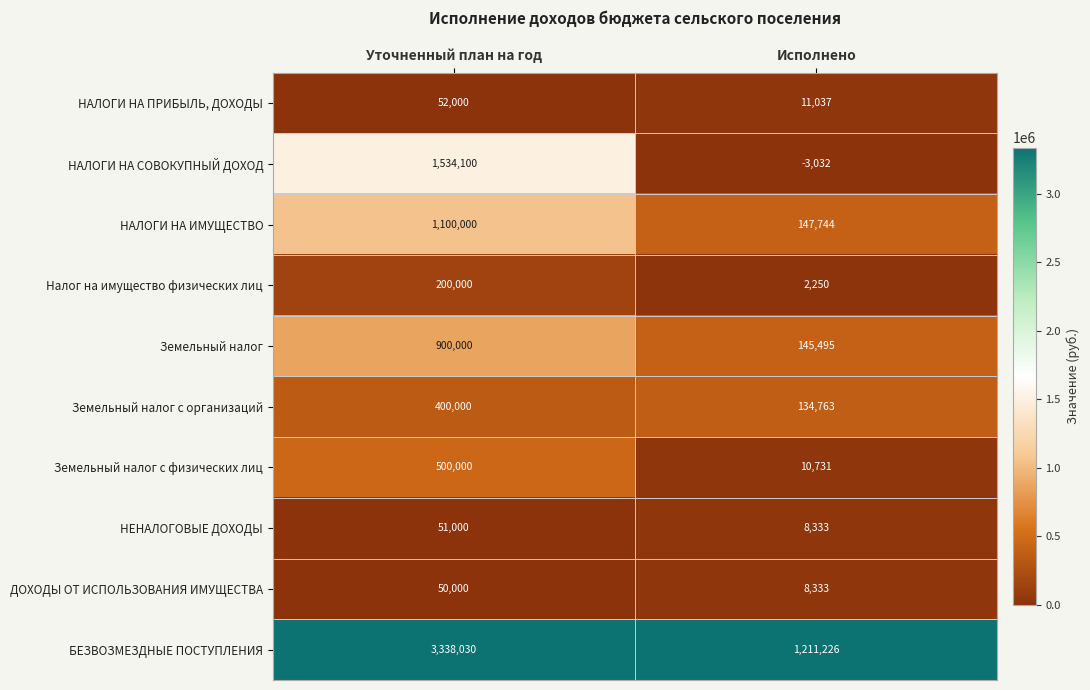

What is the lowest value of the ДОХОДЫ ОТ ИСПОЛЬЗОВАНИЯ ИМУЩЕСТВА series?

8333